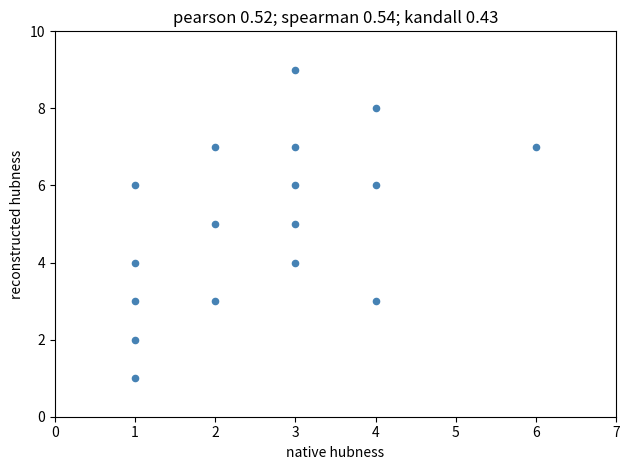

What is the range of Y values (max minus min)?

8